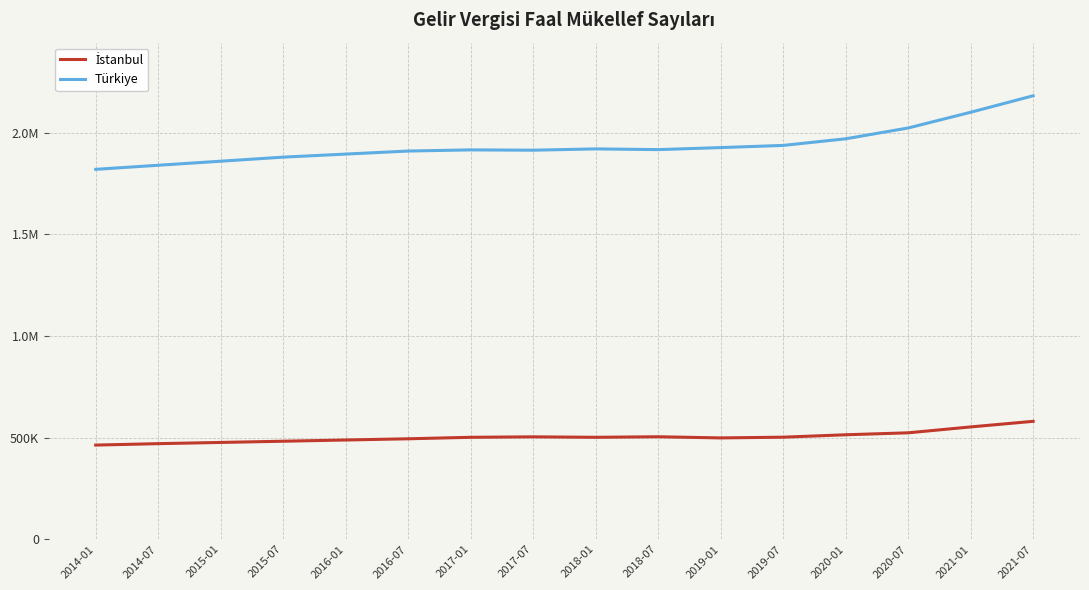

Reading left to right, what are all the values shown in this chart?

İstanbul: 2014-01=463000	2014-07=470000	2015-01=476000	2015-07=482000	2016-01=488000	2016-07=494000	2017-01=501294	2017-07=503586	2018-01=501294	2018-07=503985	2019-01=498258	2019-07=501857	2020-01=513738	2020-07=523362	2021-01=552347	2021-07=579916
Türkiye: 2014-01=1820000	2014-07=1840000	2015-01=1860000	2015-07=1880000	2016-01=1895000	2016-07=1910000	2017-01=1915666	2017-07=1914120	2018-01=1920586	2018-07=1916993	2019-01=1927007	2019-07=1937669	2020-01=1970256	2020-07=2023464	2021-01=2100804	2021-07=2181945